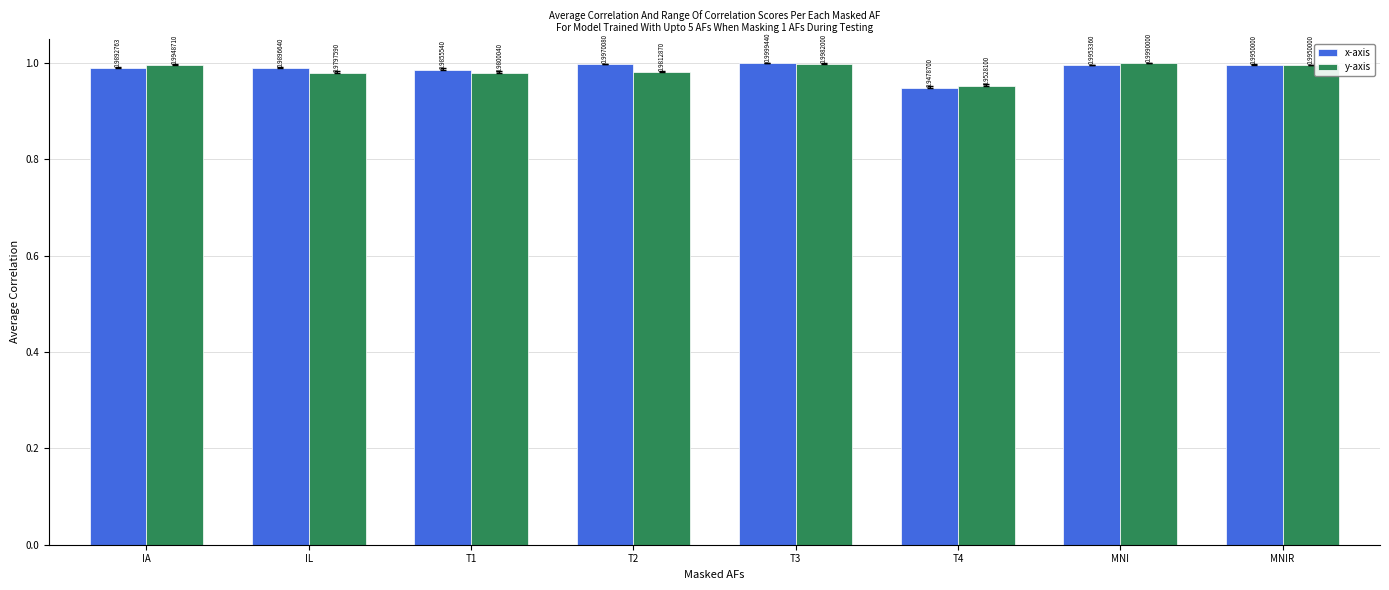

At which label does y-axis reach its peak?

MNI